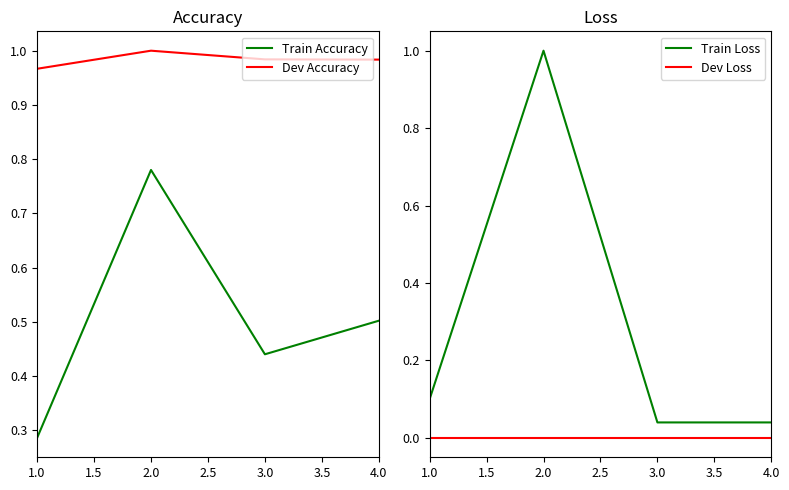

True or false: Dev Loss and Train Loss intersect in this chart.

False